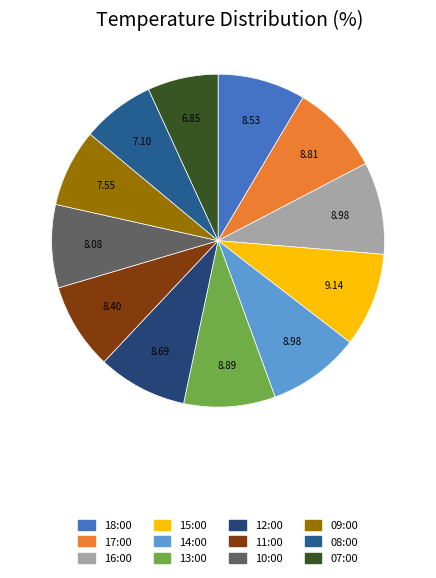

Is it true that 10:00 is 17% of the pie?

False